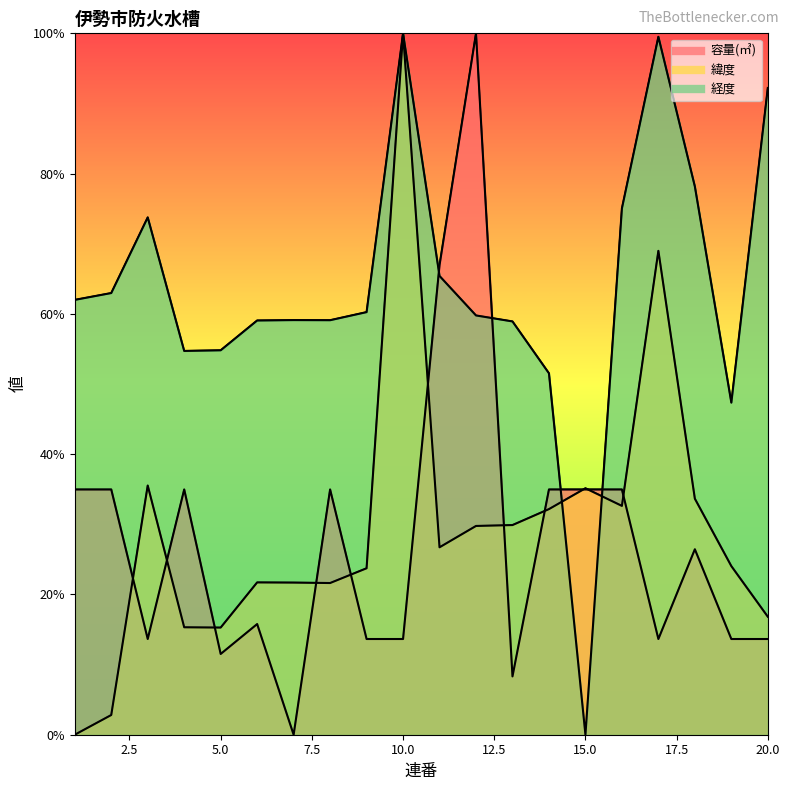

At which label does 経度 reach its peak?

10